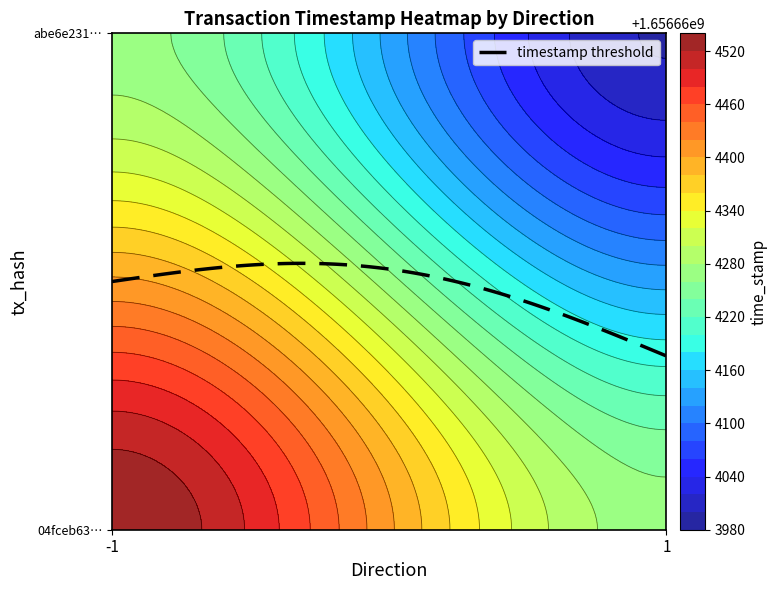

Reading left to right, list all the values displayed in this chart.

04fceb63d097a997445fb182bb6152b65d02f7a: -1.0	1656664539.0	4.7
abe6e231614fd41cf74b41a693db03d95a348b5: 1.0	1656663998.0	4.7